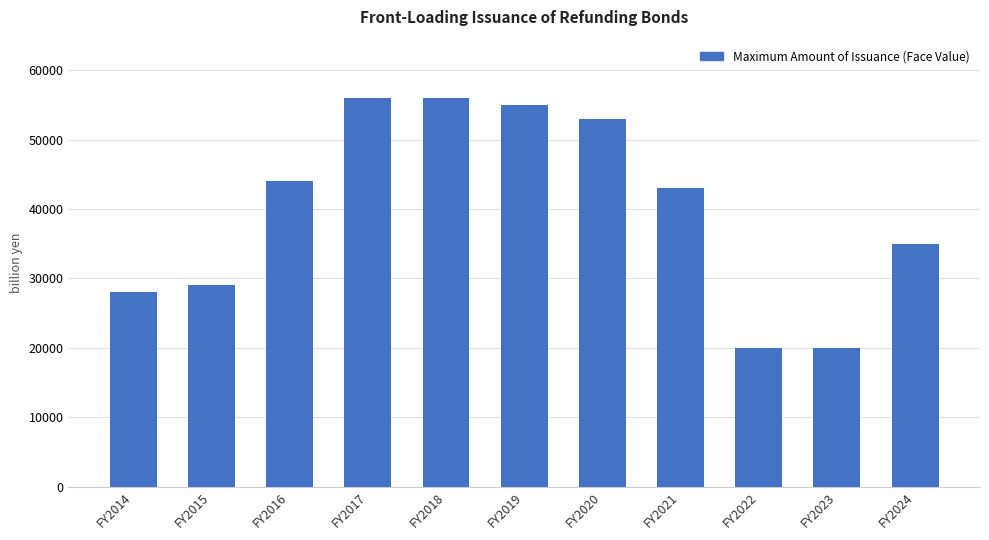

What is the difference between the values at FY2024 and FY2016?

9000